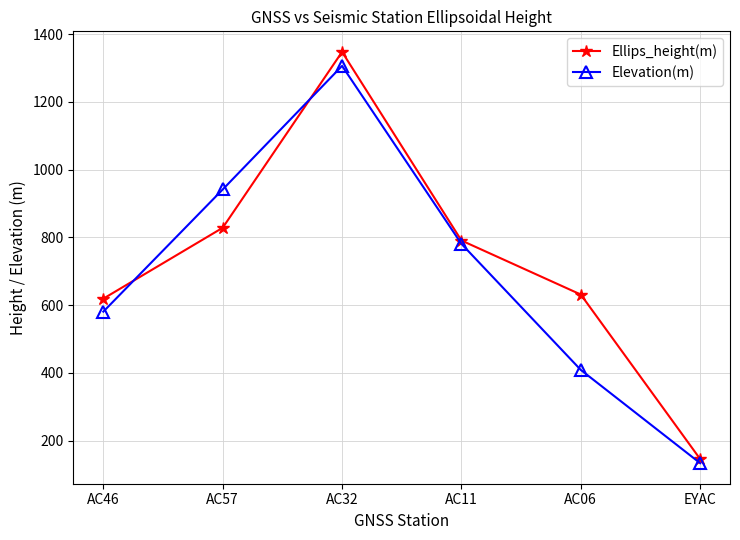

Reading left to right, transcribe all the data shown in this chart.

Ellips_height(m): AC46=619.3	AC57=828.4	AC32=1347.3	AC11=790.8	AC06=631.4	EYAC=146.1
Elevation(m): AC46=581.0	AC57=941.4	AC32=1306.0	AC11=781.0	AC06=409.0	EYAC=133.9